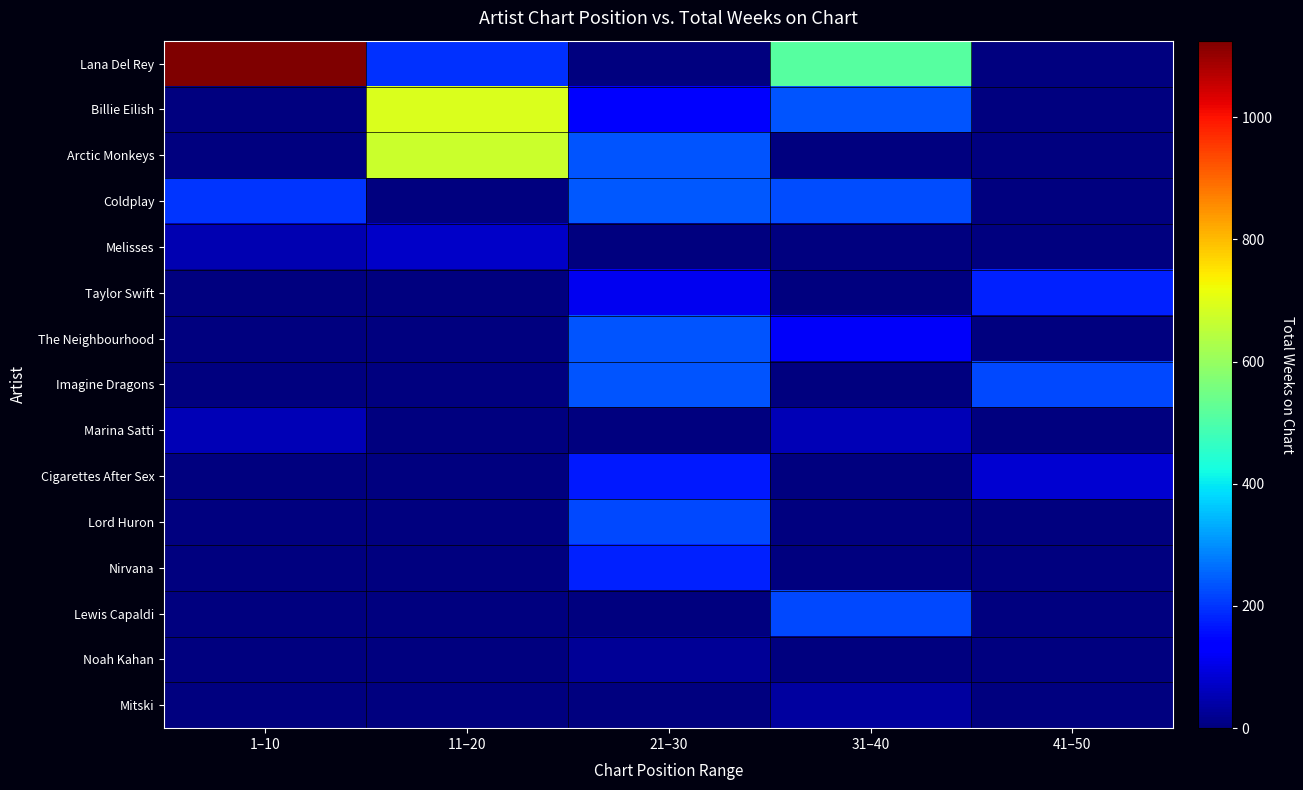

Reading left to right, transcribe all the data shown in this chart.

Lana Del Rey: 1–10=1125	11–20=194	21–30=0	31–40=513	41–50=0
Billie Eilish: 1–10=0	11–20=690	21–30=143	31–40=233	41–50=0
Arctic Monkeys: 1–10=0	11–20=668	21–30=233	31–40=0	41–50=0
Coldplay: 1–10=199	11–20=0	21–30=240	31–40=228	41–50=0
Melisses: 1–10=50	11–20=74	21–30=0	31–40=0	41–50=0
Taylor Swift: 1–10=0	11–20=0	21–30=110	31–40=0	41–50=180
The Neighbourhood: 1–10=0	11–20=0	21–30=233	31–40=123	41–50=0
Imagine Dragons: 1–10=0	11–20=0	21–30=233	31–40=0	41–50=220
Marina Satti: 1–10=53	11–20=0	21–30=0	31–40=56	41–50=0
Cigarettes After Sex: 1–10=0	11–20=0	21–30=169	31–40=0	41–50=80
Lord Huron: 1–10=0	11–20=0	21–30=220	31–40=0	41–50=0
Nirvana: 1–10=0	11–20=0	21–30=177	31–40=0	41–50=0
Lewis Capaldi: 1–10=0	11–20=0	21–30=0	31–40=221	41–50=0
Noah Kahan: 1–10=0	11–20=0	21–30=25	31–40=0	41–50=0
Mitski: 1–10=0	11–20=0	21–30=0	31–40=32	41–50=0